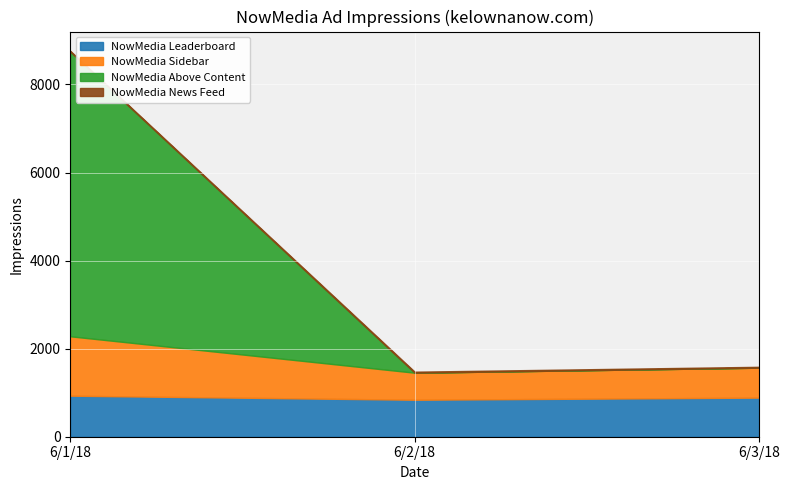

Rank the series by their maximum value, from highest to lowest.

NowMedia Above Content, NowMedia Sidebar, NowMedia Leaderboard, NowMedia News Feed